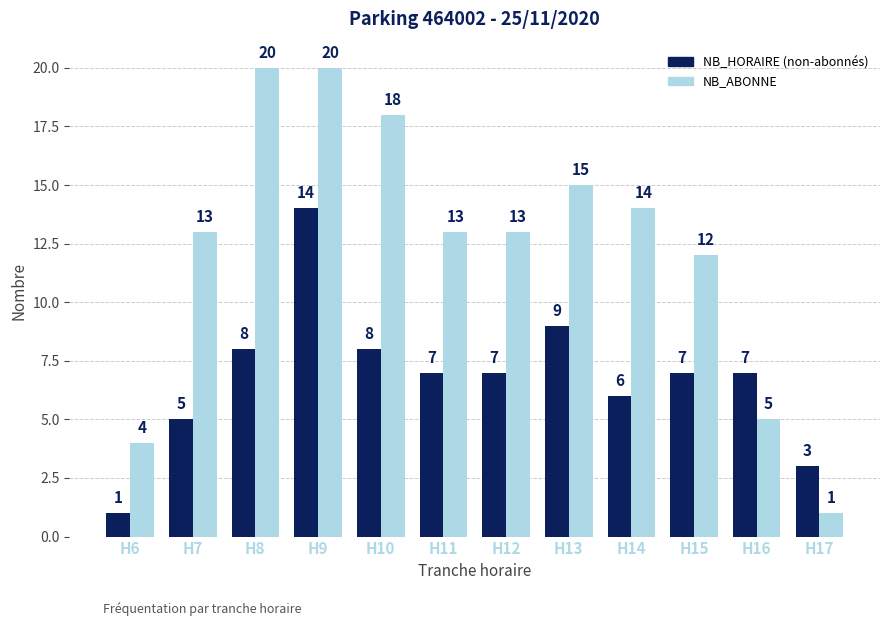

What is the maximum value shown in the chart?

20